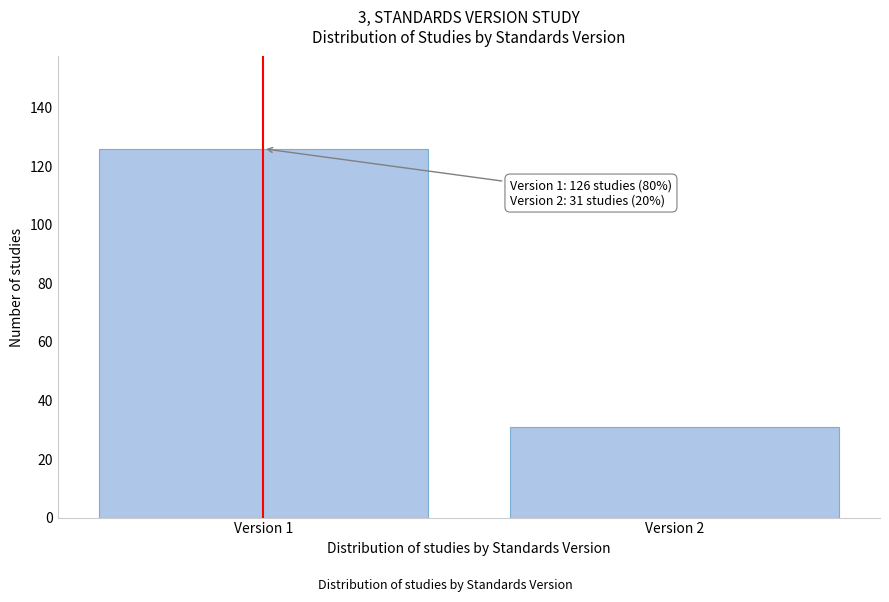

Reading left to right, transcribe all the data shown in this chart.

126	31